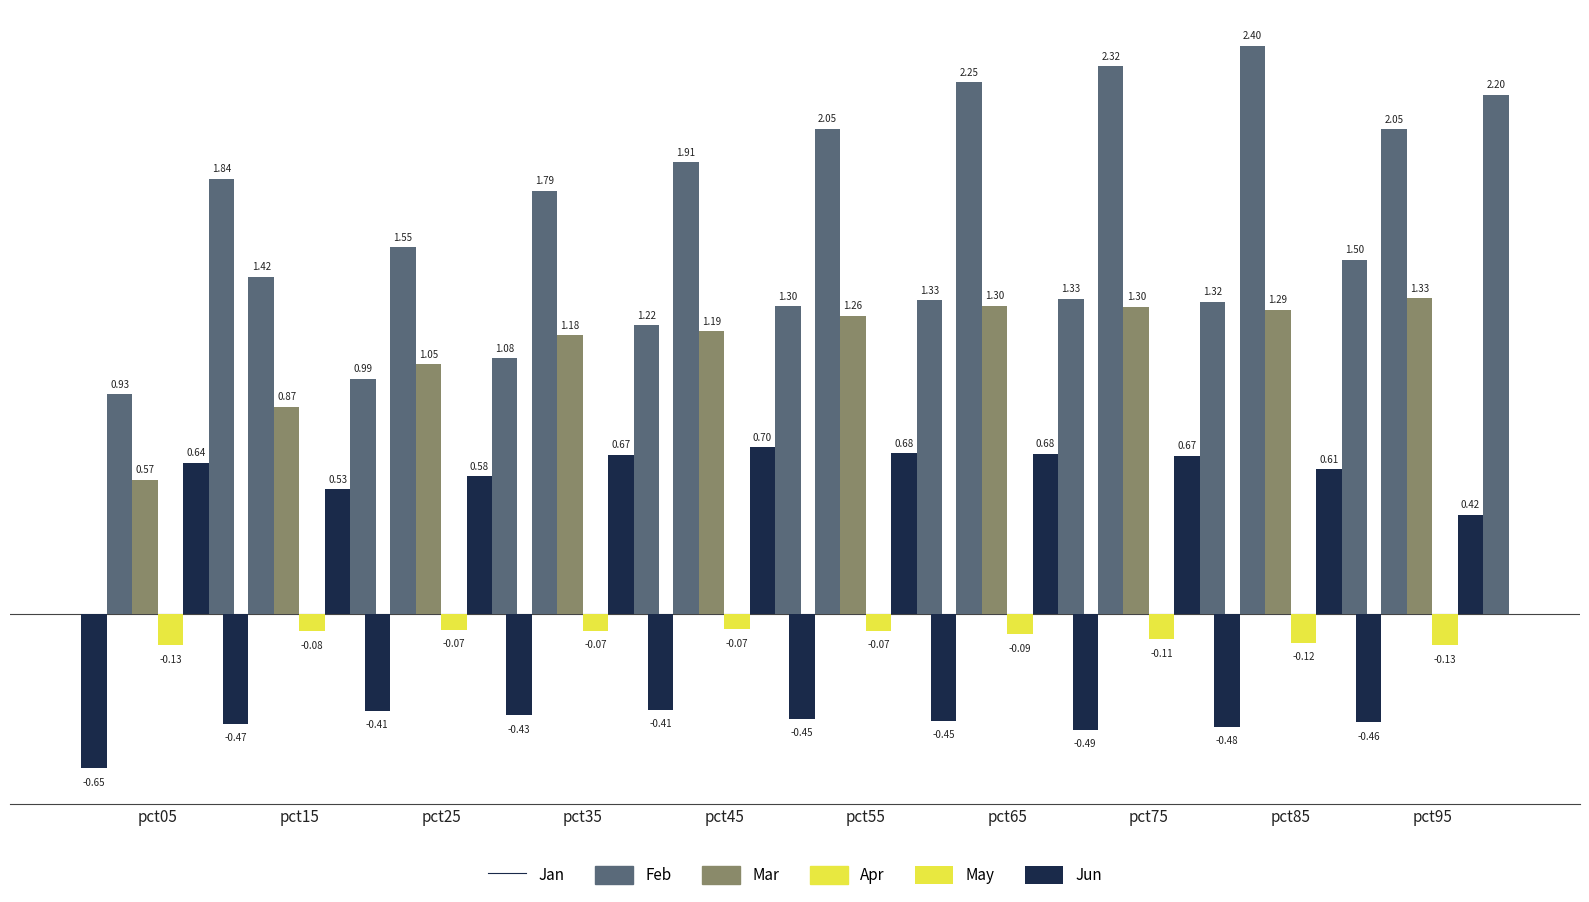

What is the sum of the Mar values at pct85 and pct95?

2.6